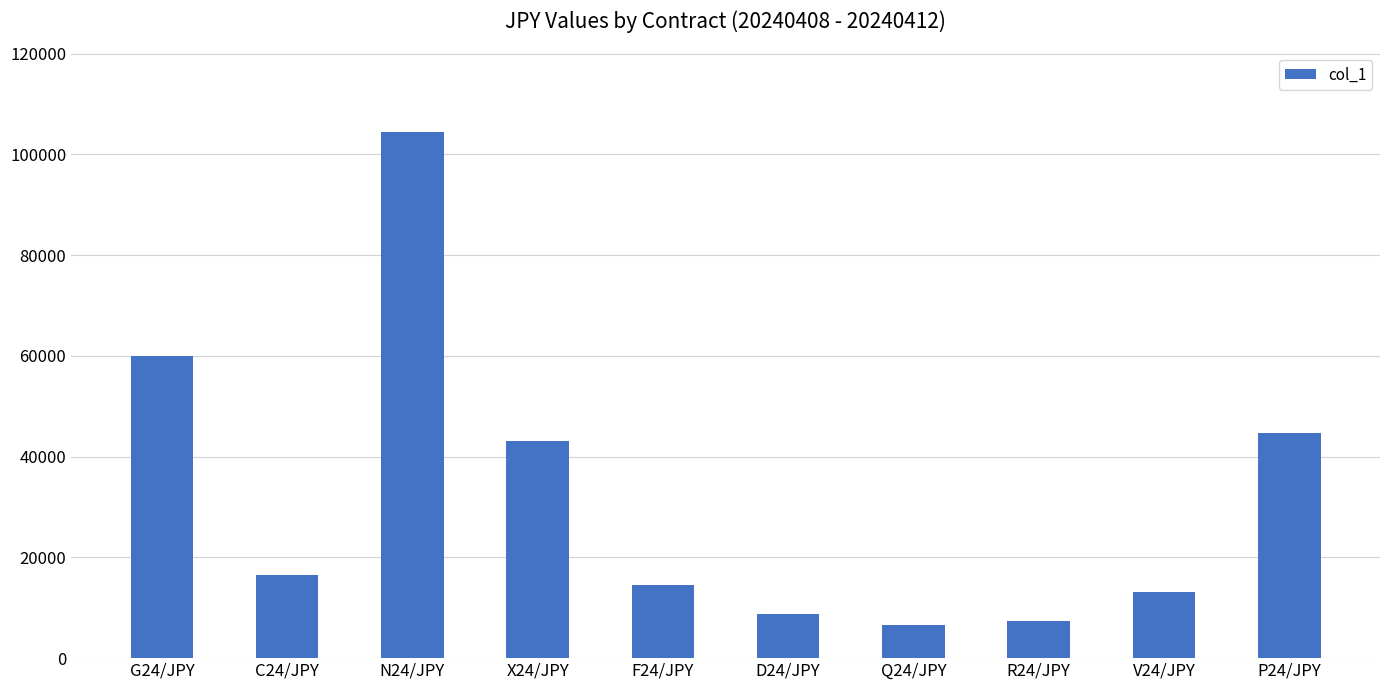

Reading right to left, list all the values displayed in this chart.

44750	13200	7350	6480	8690	14480	43010	104500	16520	60060